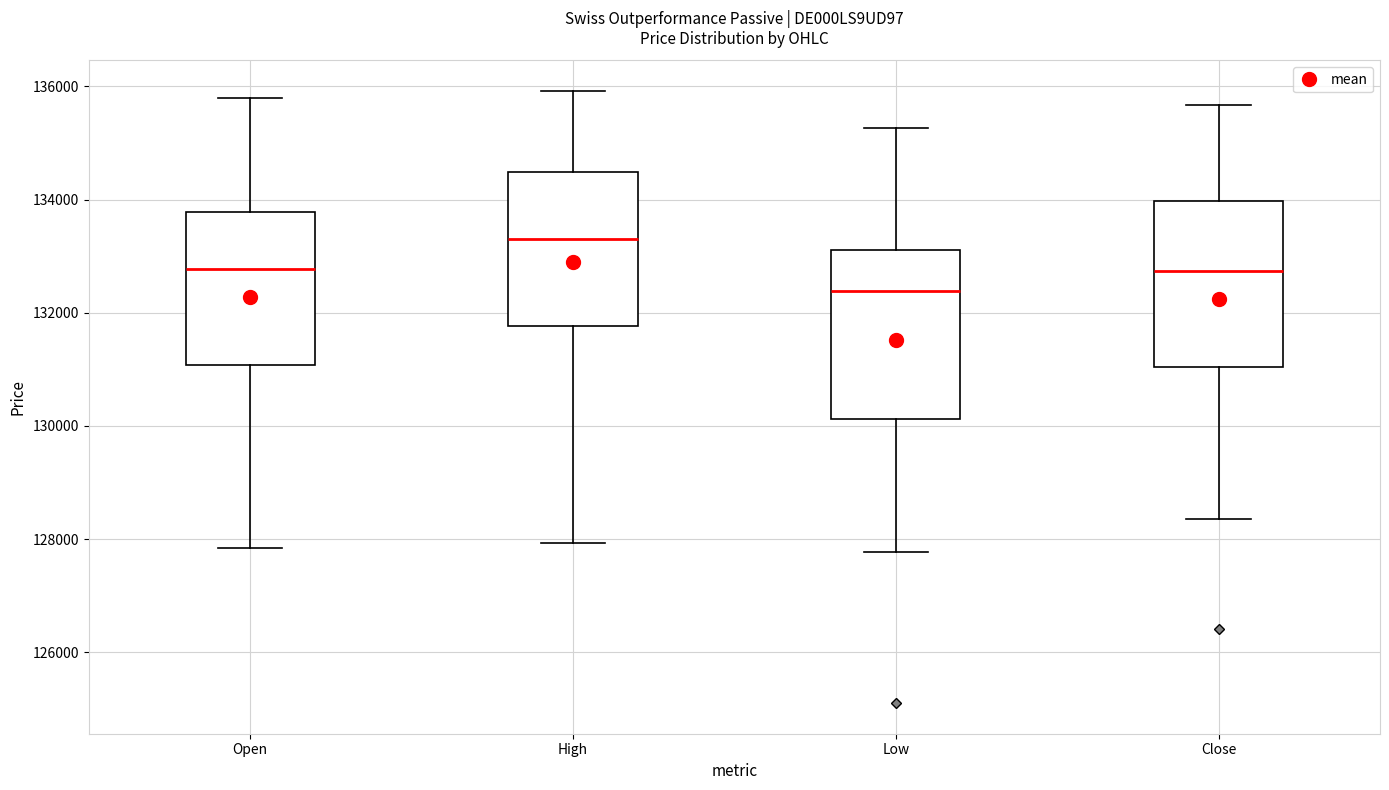

Reading left to right, read every box against the y-axis: the position of its median line, the range the box covers, and the ends of its whiskers. The values are not printed on the chart, so give them approximately, as read against the axis.

Open: median 132800, box 131000 to 133800, whiskers 127800 to 135800
High: median 133400, box 131800 to 134400, whiskers 128000 to 136000
Low: median 132400, box 130200 to 133200, whiskers 127800 to 135200
Close: median 132800, box 131000 to 134000, whiskers 128400 to 135600